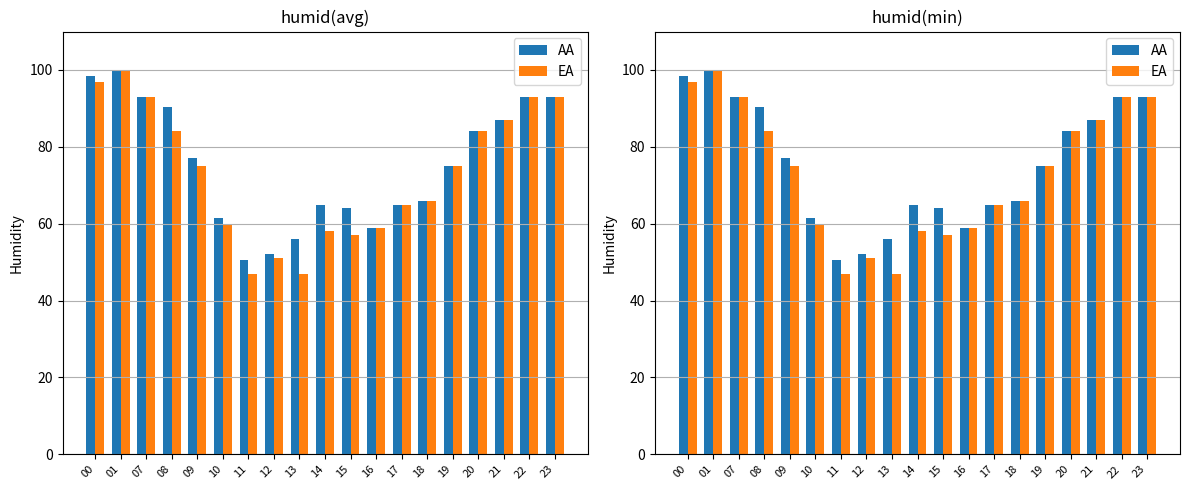

Is it true that AA equals 26.6 at 08?

False